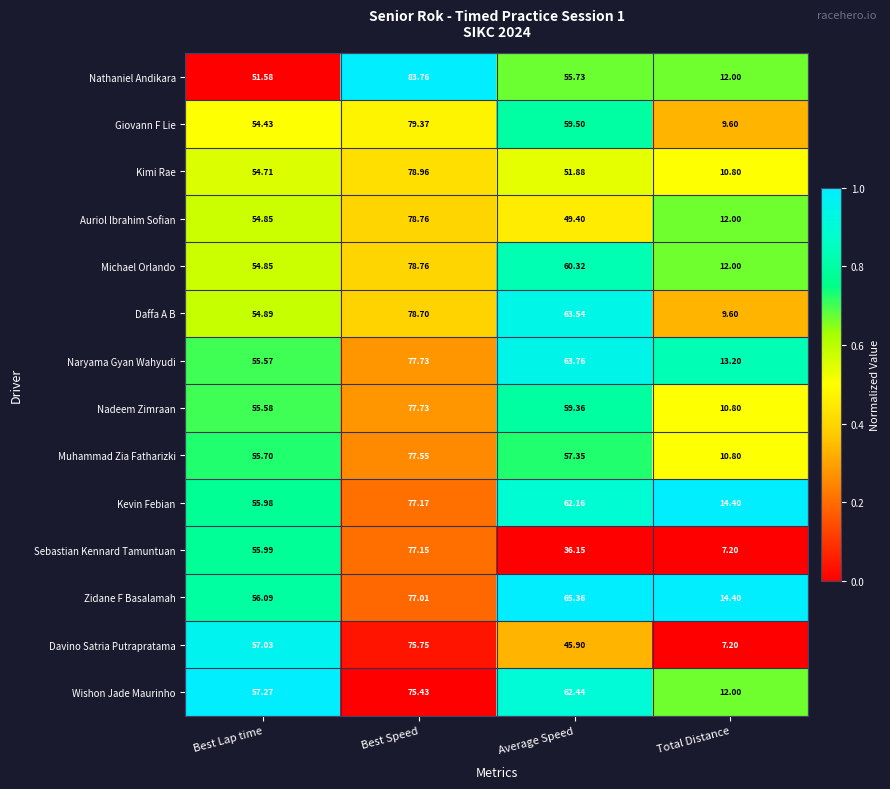

Which series has the widest spread of values?

Nathaniel Andikara